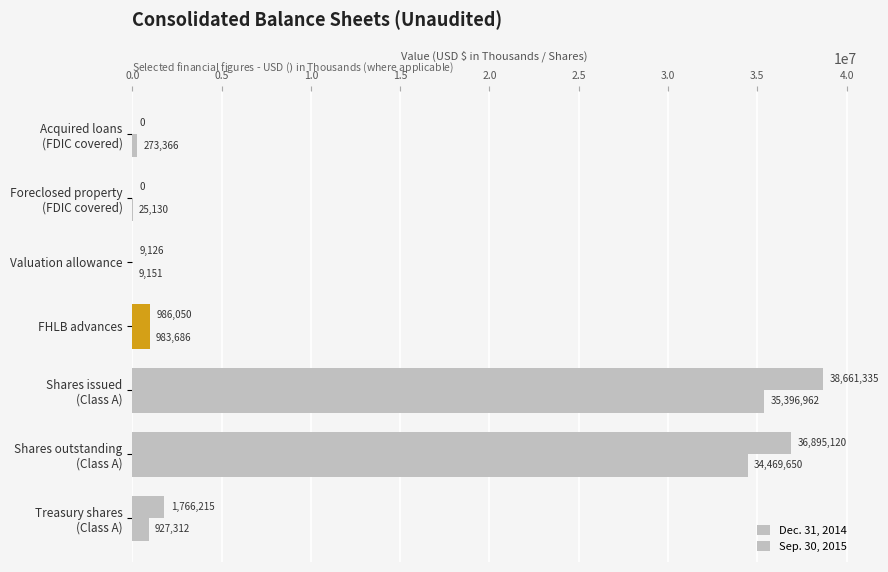

How many groups of bars are there?

7